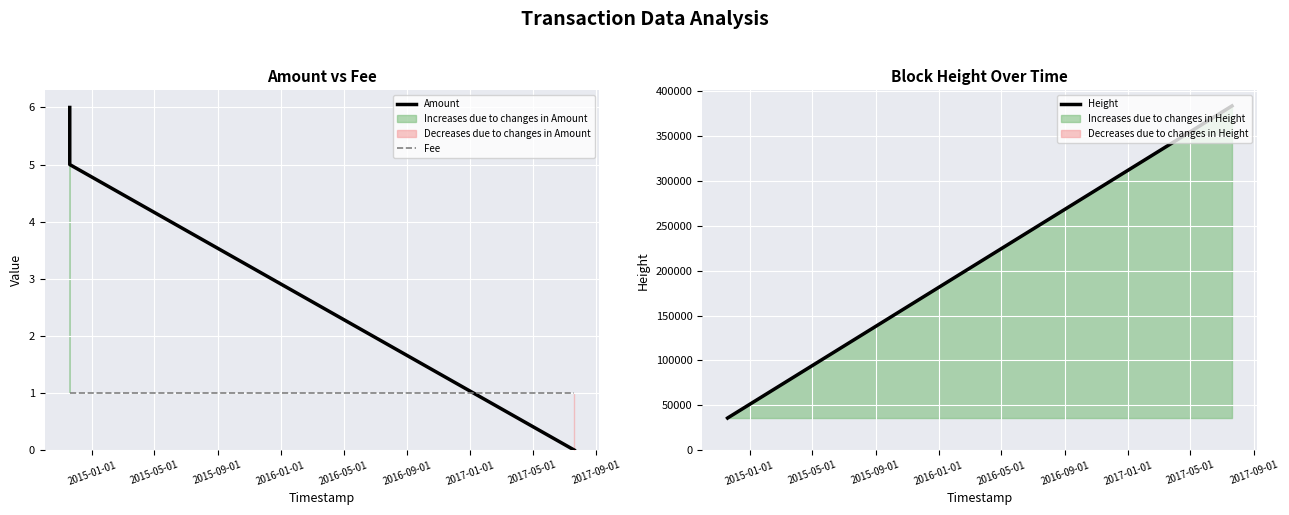

What is the highest value of the Amount series?

6